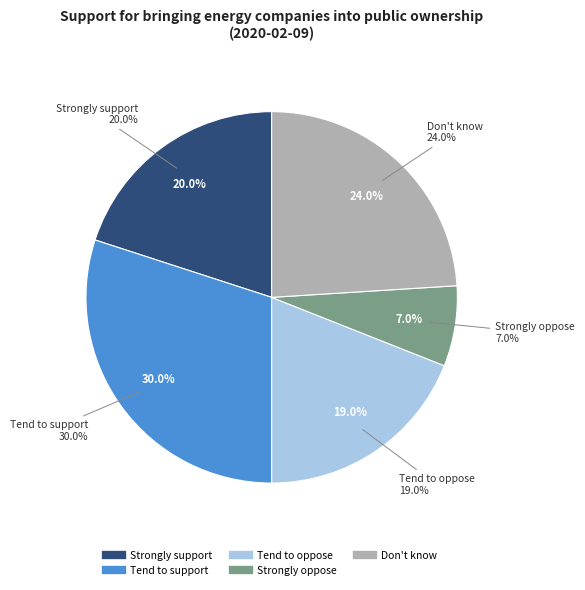

Does Tend to support represent more than half of the total?

No